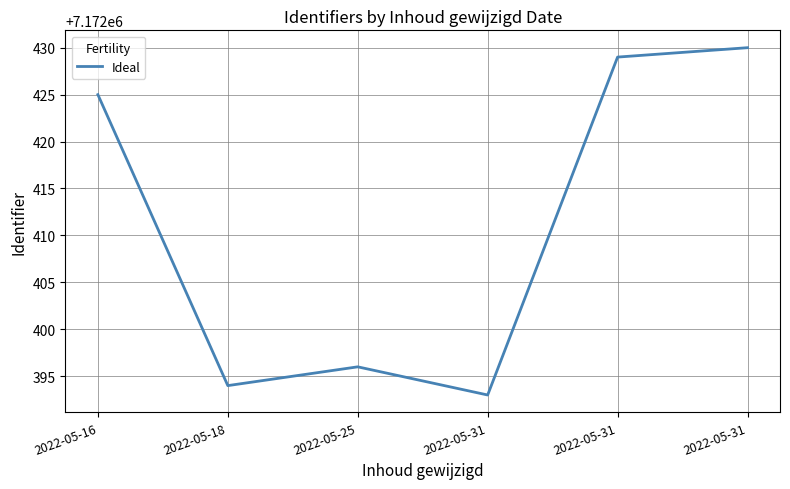

How many values are below 7172425?

3